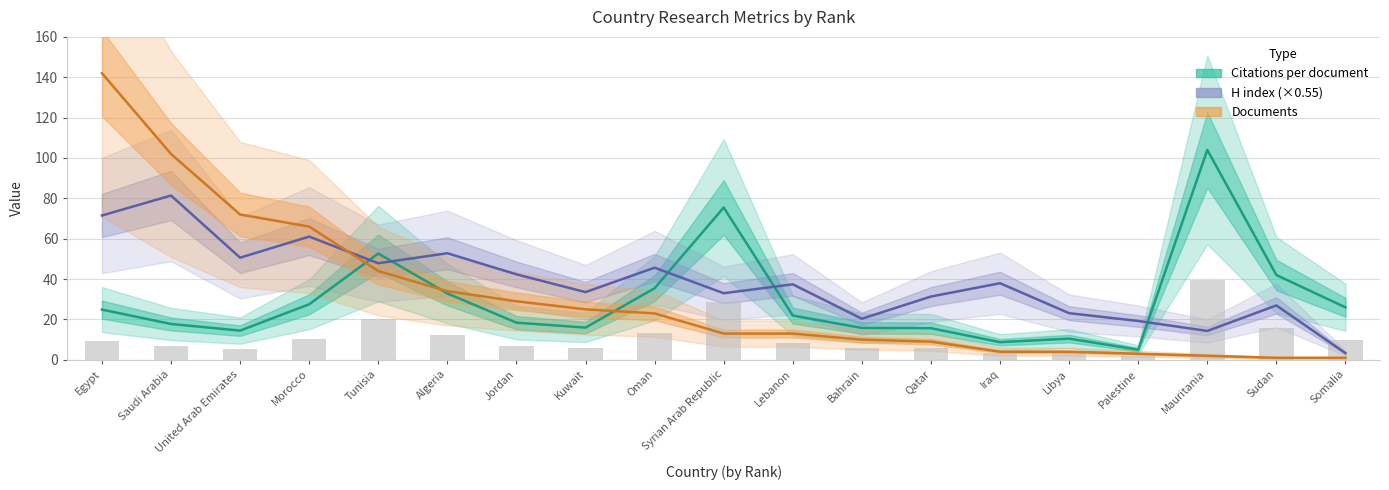

How many data points in Documents are less than 13?

8